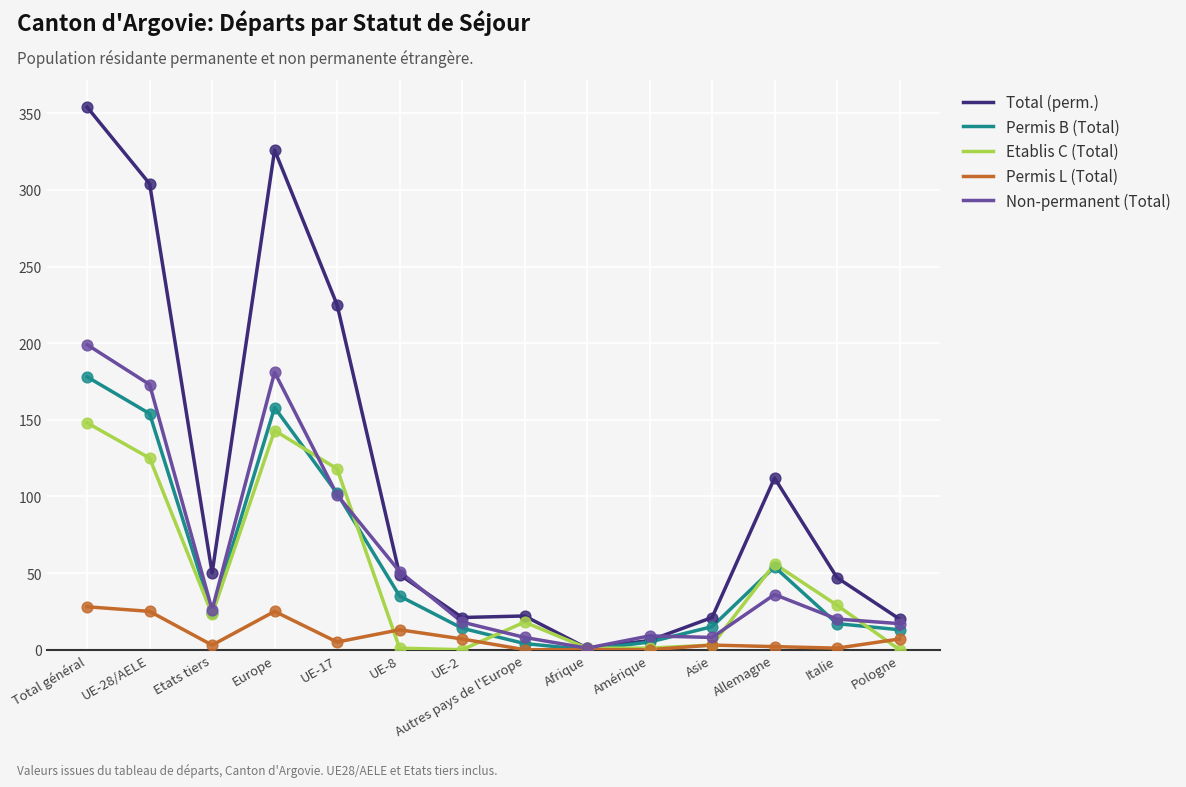

Which series has the widest spread of values?

Total (perm.)